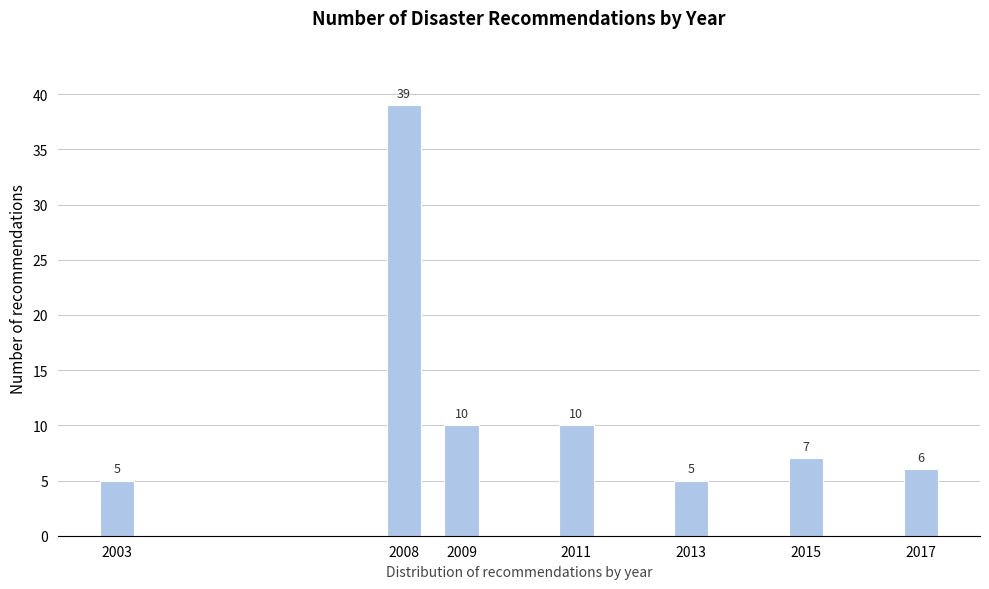

Reading left to right, transcribe all the data shown in this chart.

2003=5	2008=39	2009=10	2011=10	2013=5	2015=7	2017=6